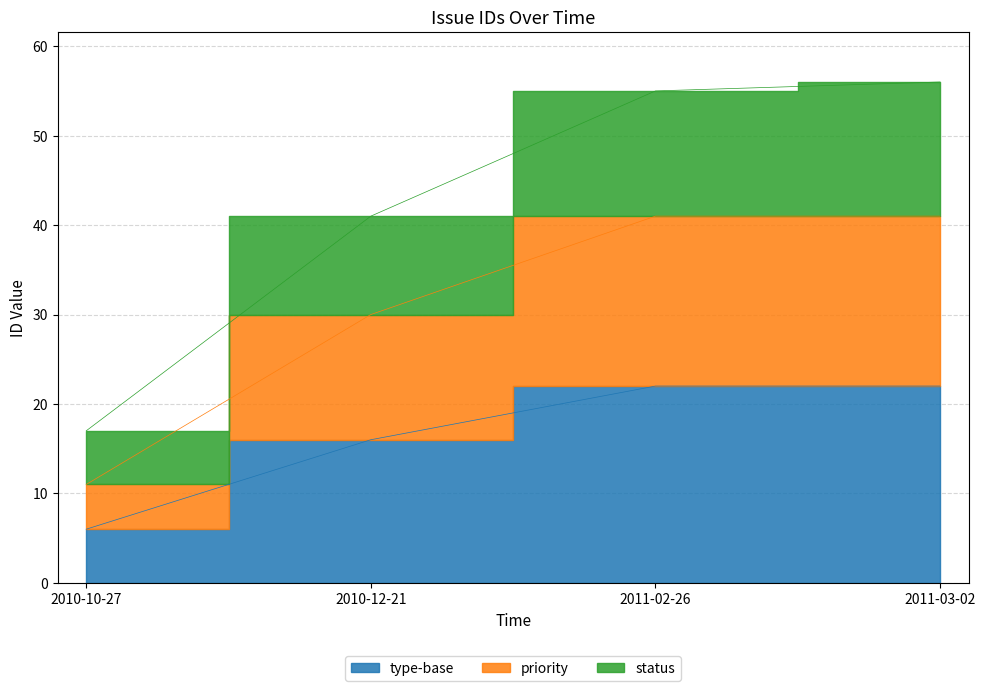

At which category does the chart reach its minimum across all series?

2010-10-27